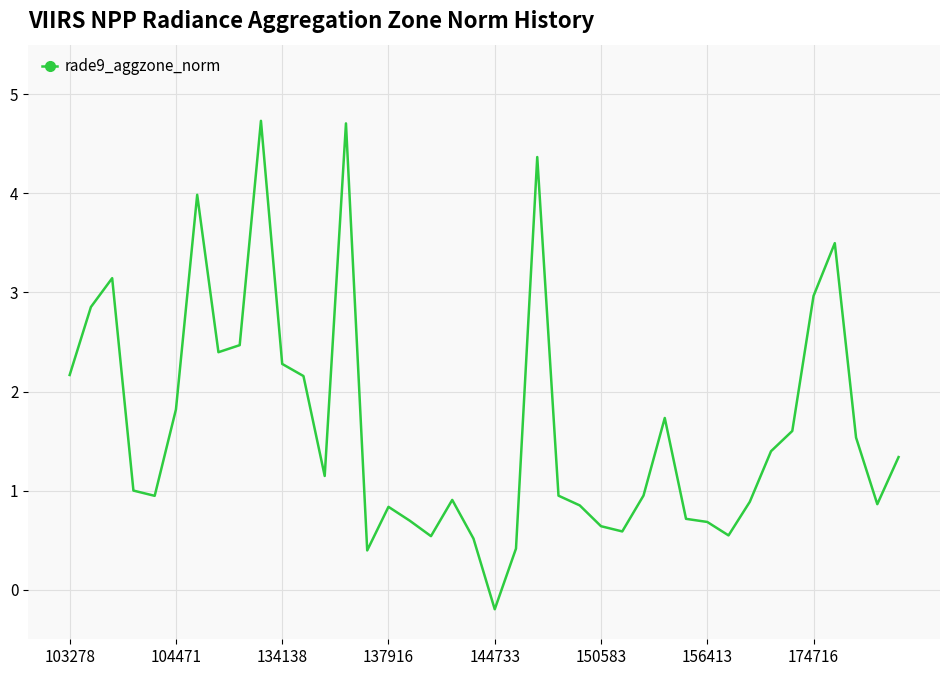

What is the difference between the maximum and minimum values?

4.9